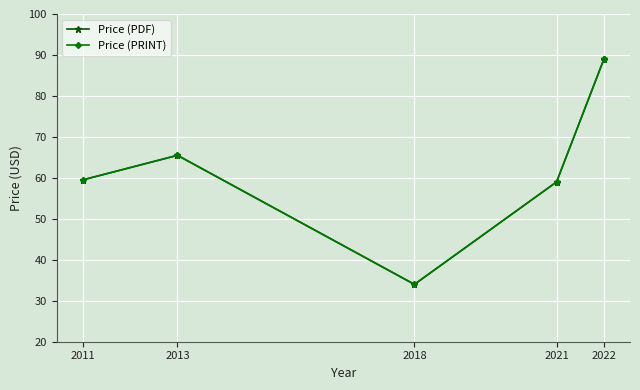

Which series changed the most between 2011 and 2018?

Price (PDF)